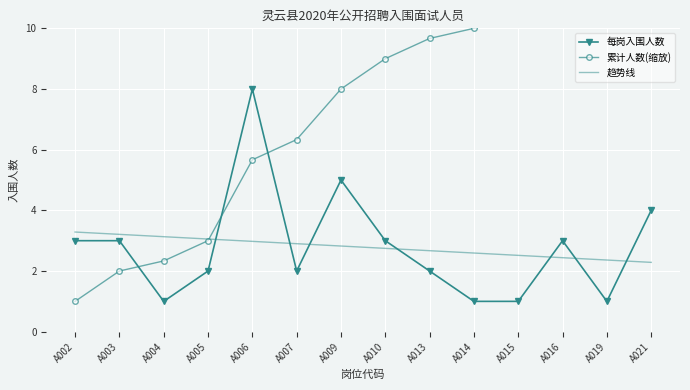

What is the smallest value displayed?

1.0